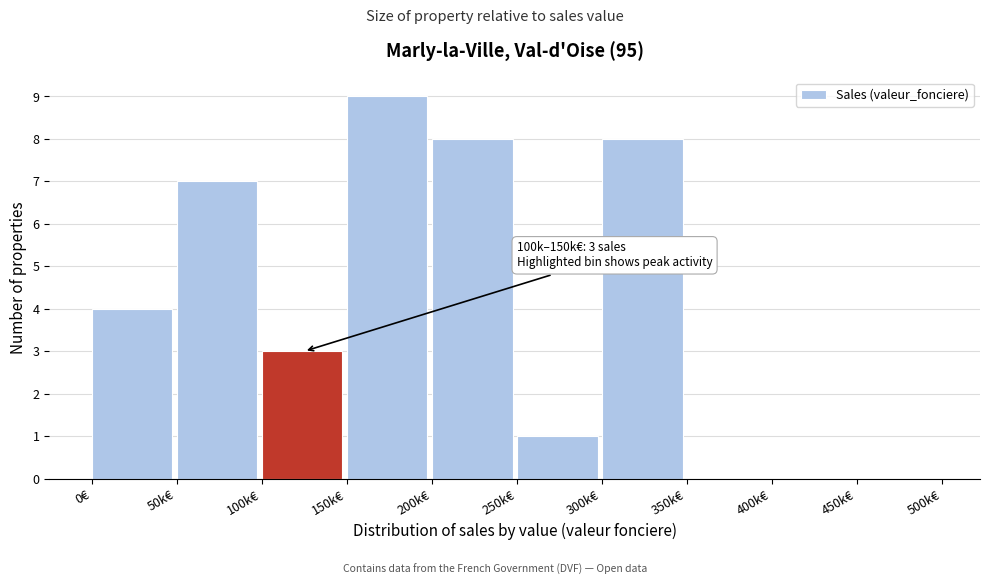

Reading left to right, list all the values displayed in this chart.

0€=4	50k€=7	100k€=3	150k€=9	200k€=8	250k€=1	300k€=8	350k€=0	400k€=0	450k€=0